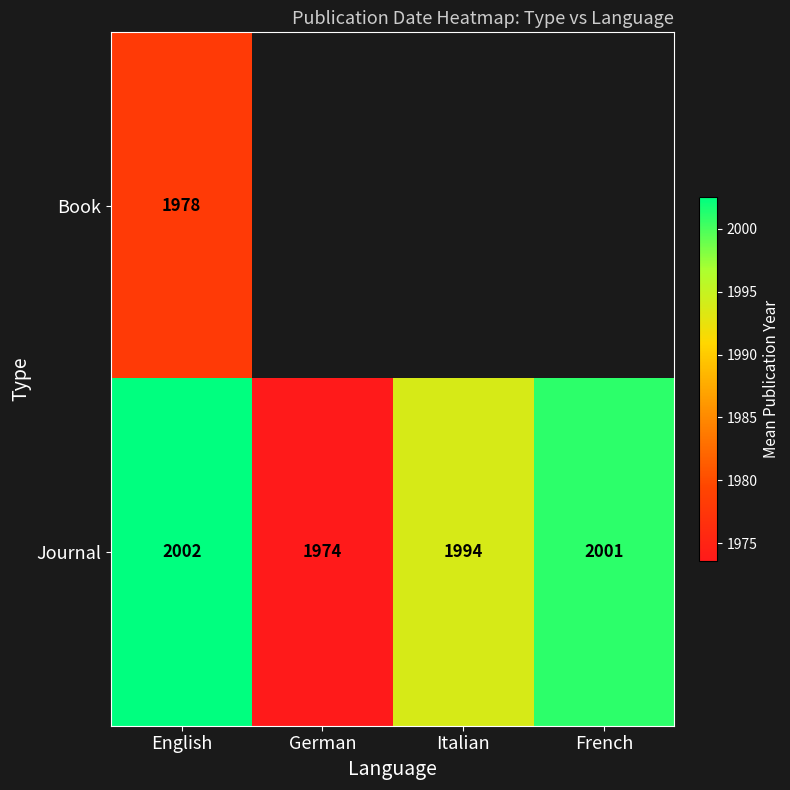

Is it true that Book equals 2817 at English?

False